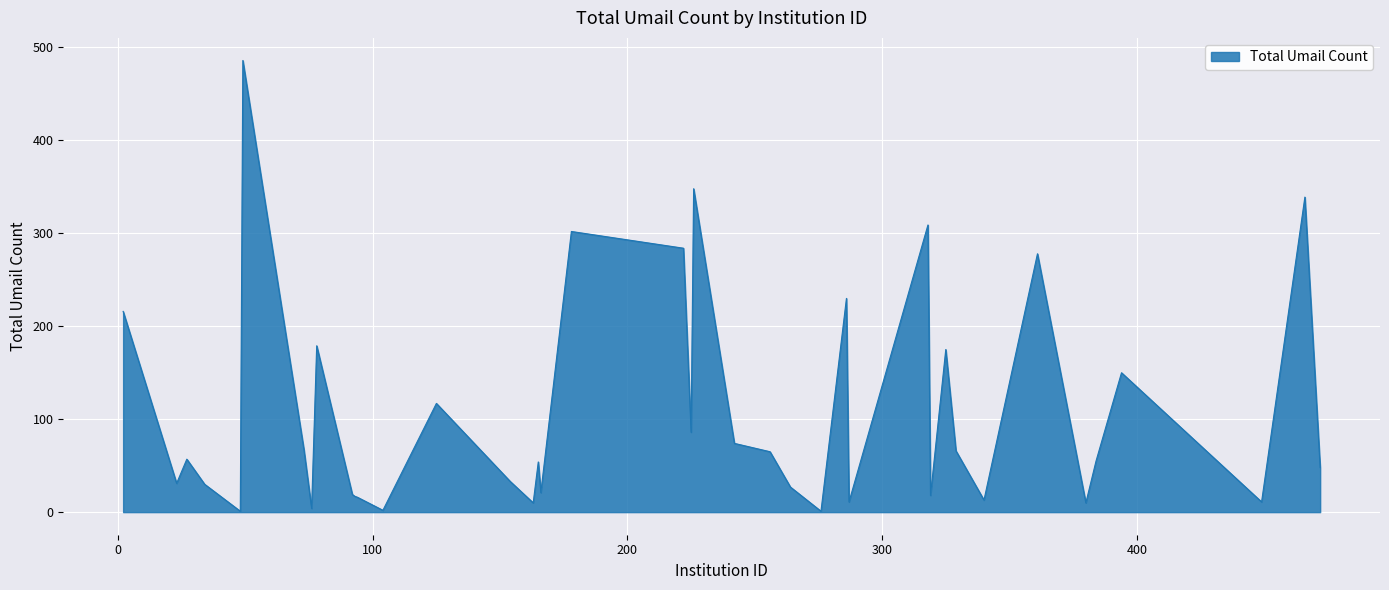

What is the difference between the second highest and second lowest values?

347